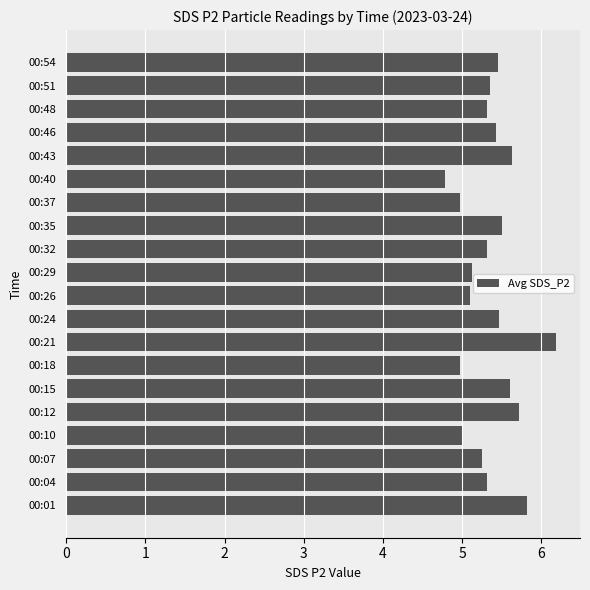

Count the number of data series in this chart.

1